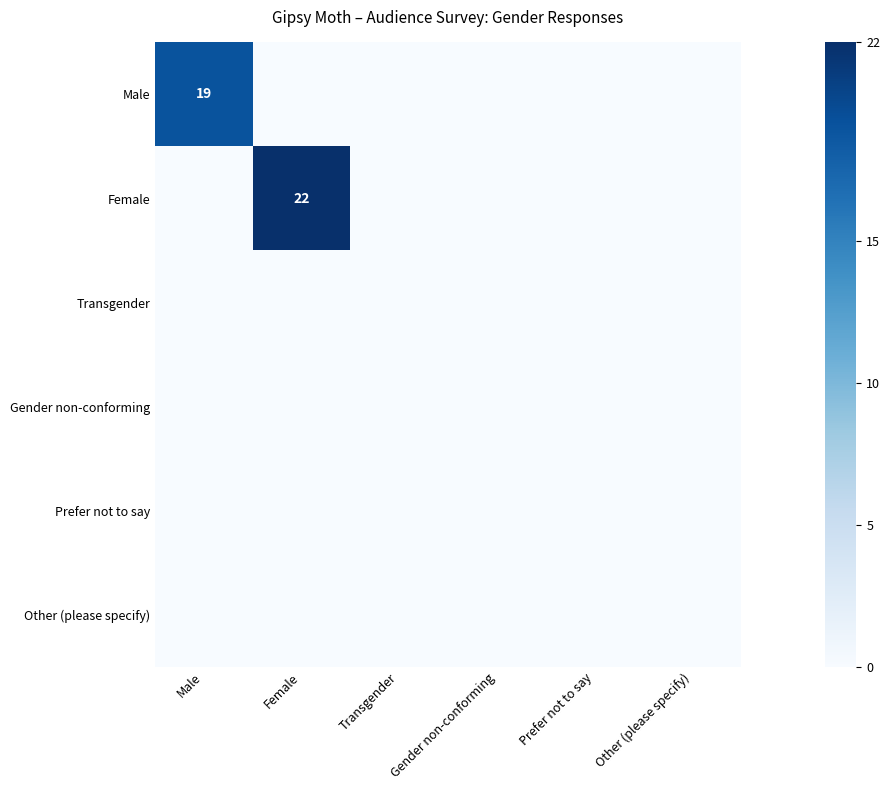

Rank the series at Other (please specify) from highest to lowest value.

Male, Female, Transgender, Gender non-conforming, Prefer not to say, Other (please specify)